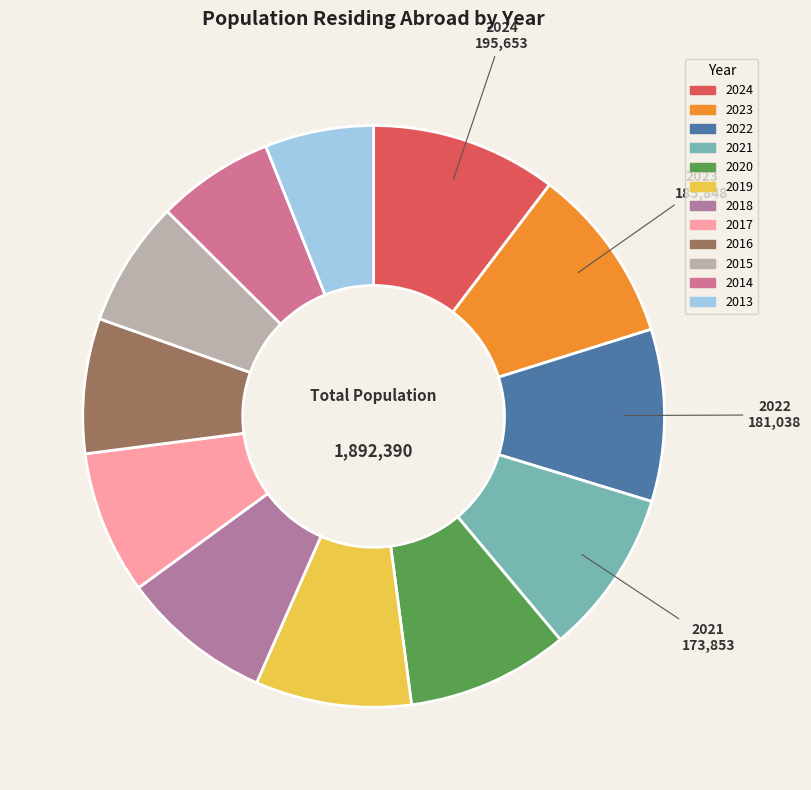

Count the number of slices in the pie.

12